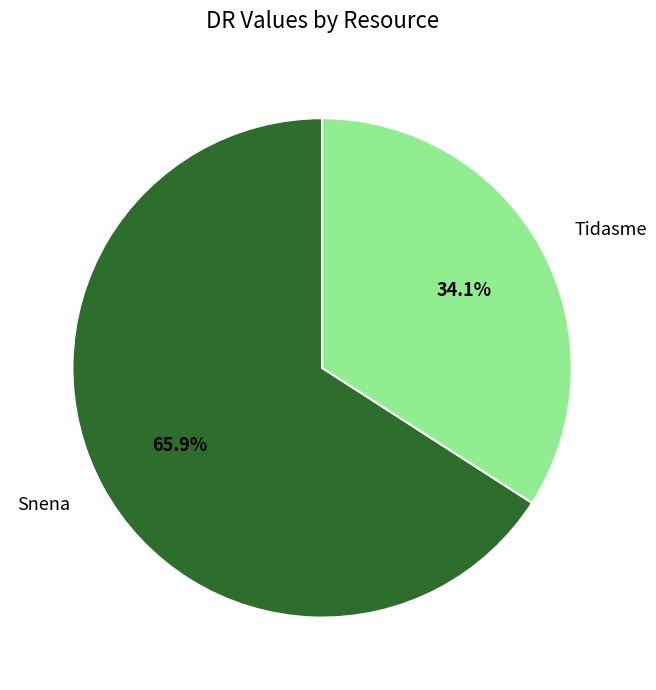

How many slices are in this pie chart?

2